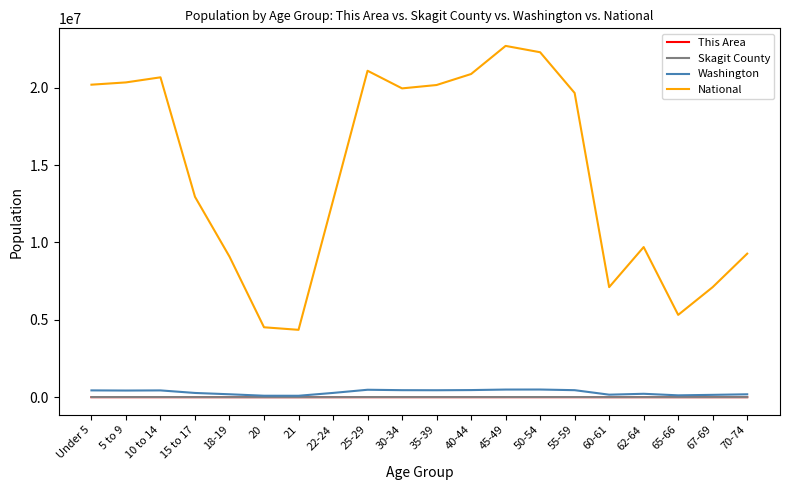

Which series has the largest total across all categories?

National